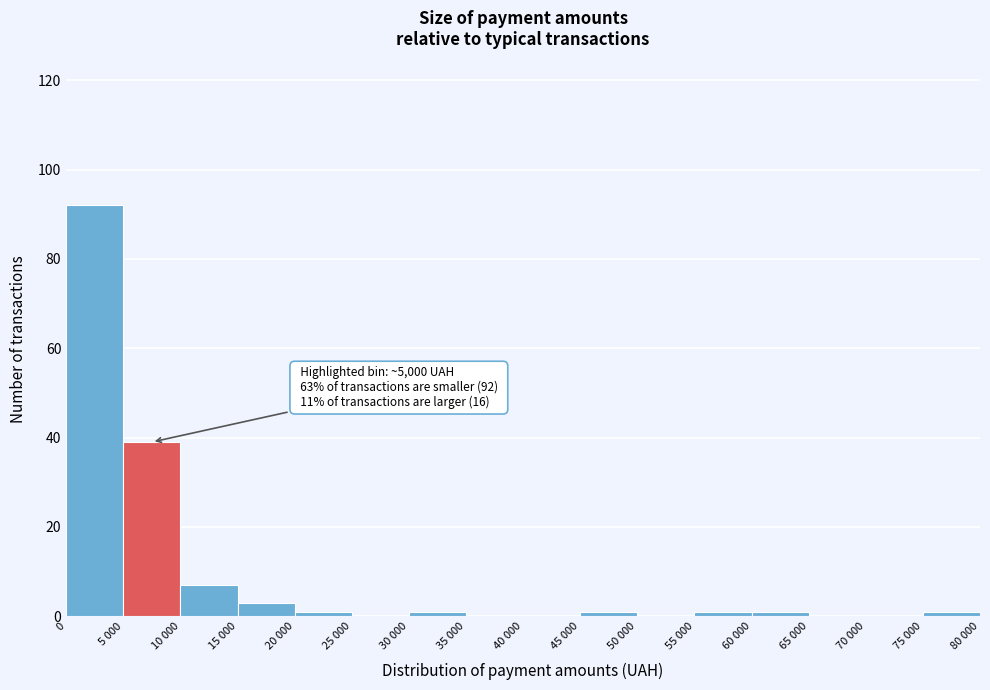

Reading right to left, list all the values displayed in this chart.

75 000=1	70 000=0	65 000=0	60 000=1	55 000=1	50 000=0	45 000=1	40 000=0	35 000=0	30 000=1	25 000=0	20 000=1	15 000=3	10 000=7	5 000=39	0=92